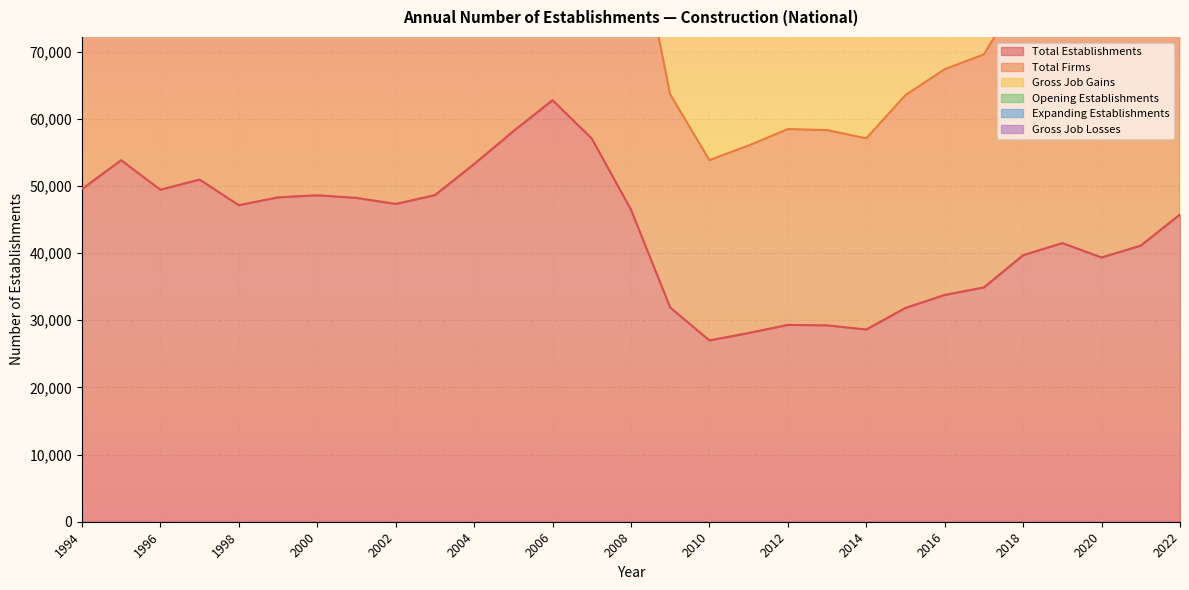

What is the difference between the highest and lowest values at 2010?

80851